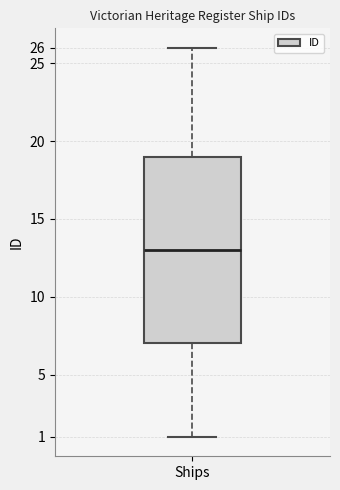

Read this box plot against the y-axis: the position of the median line, the range covered by the box, and the ends of both whiskers. The values are not printed on the chart, so give them approximately, as read against the axis.

median 13, box 7 to 19, whiskers 1 to 26